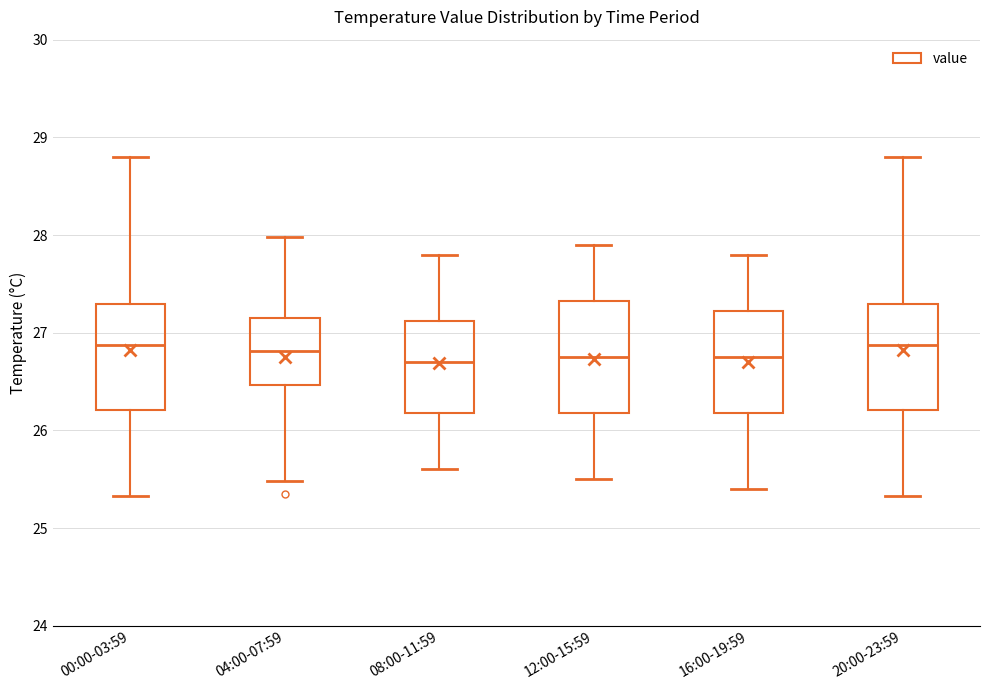

Reading left to right, transcribe this box plot: for each box, give where its median line is, the range the box spans, and where its two whiskers end, as read against the y-axis. The values are not printed on the chart, so give them approximately, as read against the axis.

00:00-03:59: median 26.9, box 26.2 to 27.3, whiskers 25.3 to 28.8
04:00-07:59: median 26.8, box 26.5 to 27.1, whiskers 25.5 to 28.0
08:00-11:59: median 26.7, box 26.2 to 27.1, whiskers 25.6 to 27.8
12:00-15:59: median 26.8, box 26.2 to 27.3, whiskers 25.5 to 27.9
16:00-19:59: median 26.8, box 26.2 to 27.2, whiskers 25.4 to 27.8
20:00-23:59: median 26.9, box 26.2 to 27.3, whiskers 25.3 to 28.8